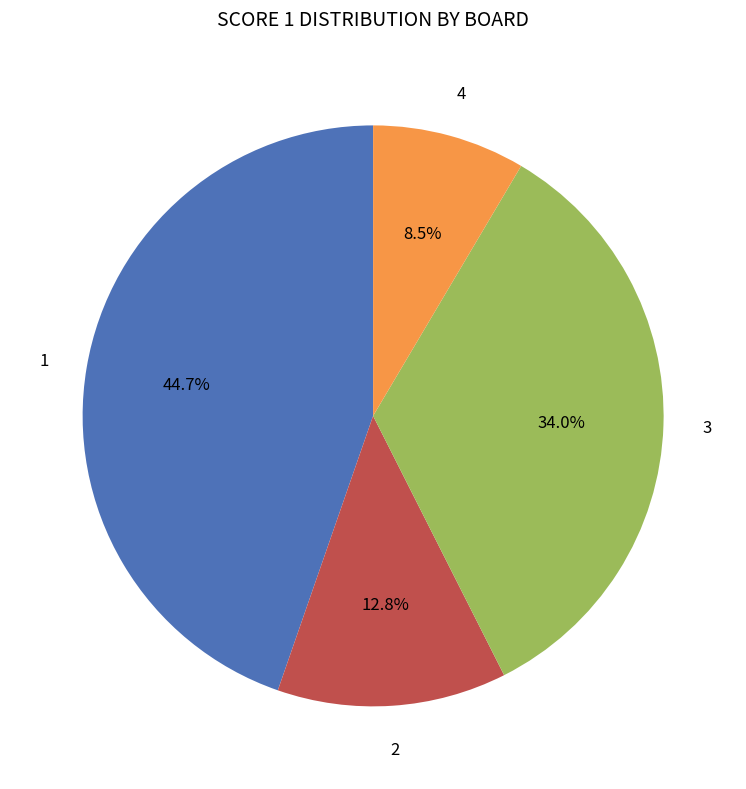

Is there a majority slice in this chart?

No